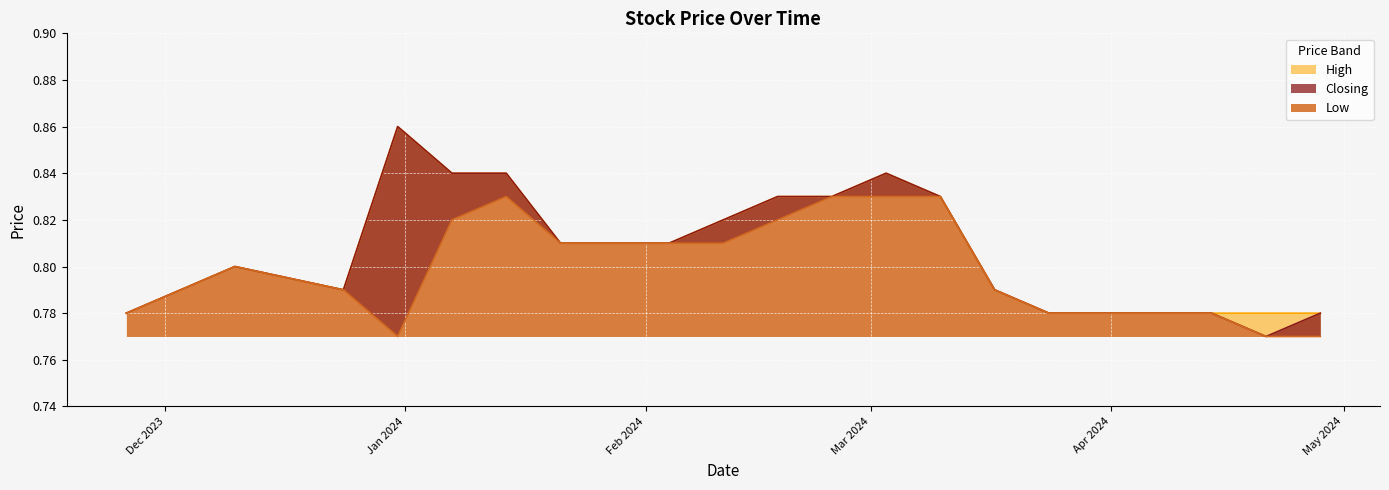

Which has a higher value, 21/01/2024 or 14/01/2024?

14/01/2024